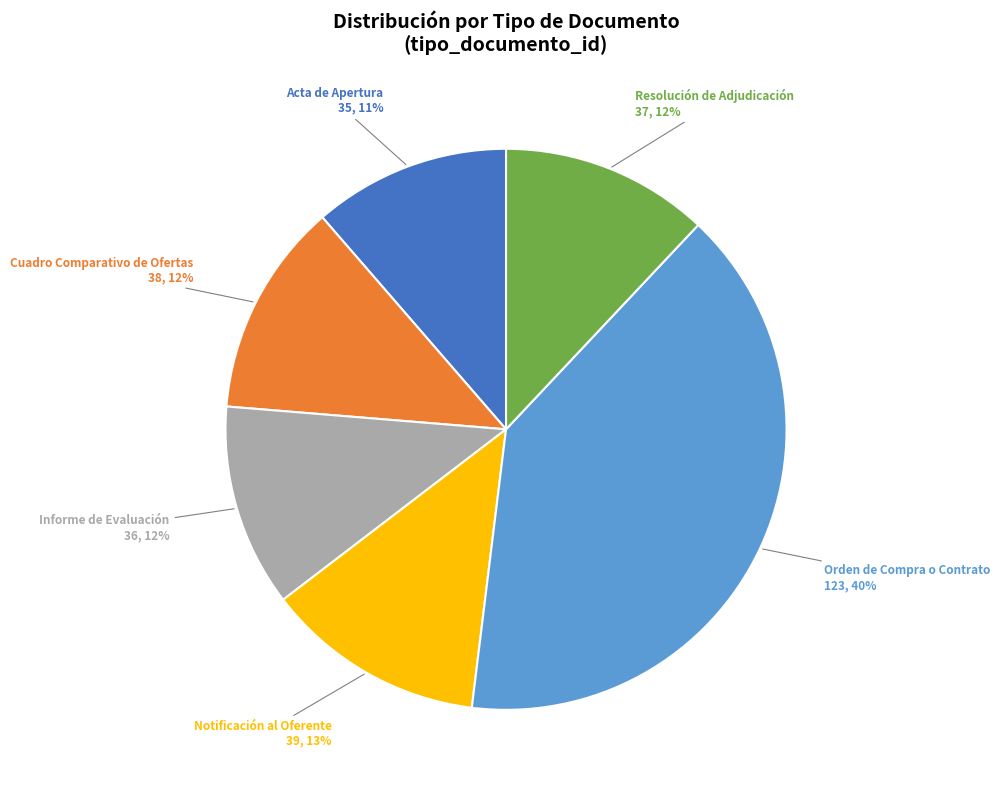

How many slices are in this pie chart?

6